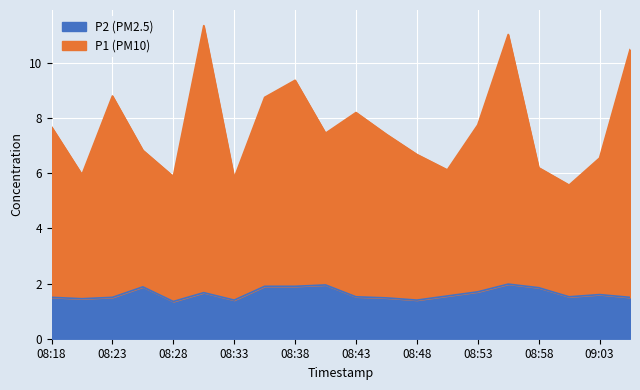

What position from the right is 08:28?

16